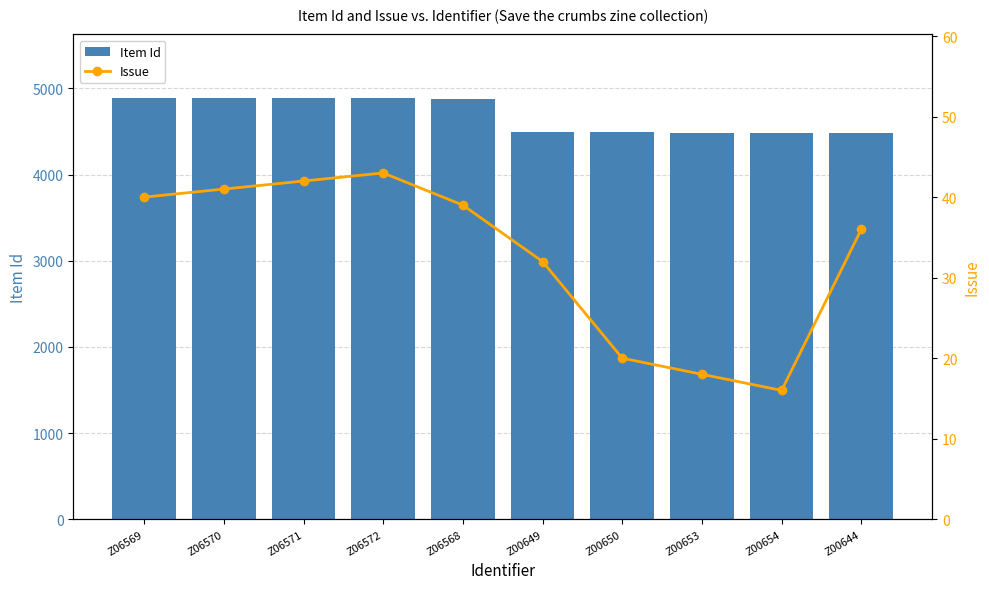

List the series in order of their peak value, lowest first.

Issue, Item Id